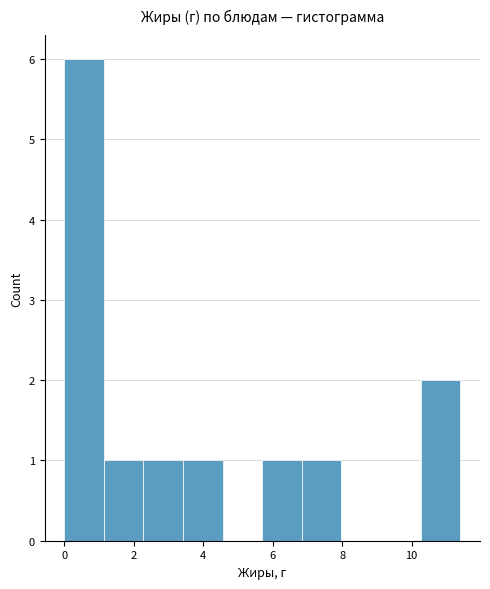

Over which range of the x-axis is the bar tallest?

0.00 to 1.14